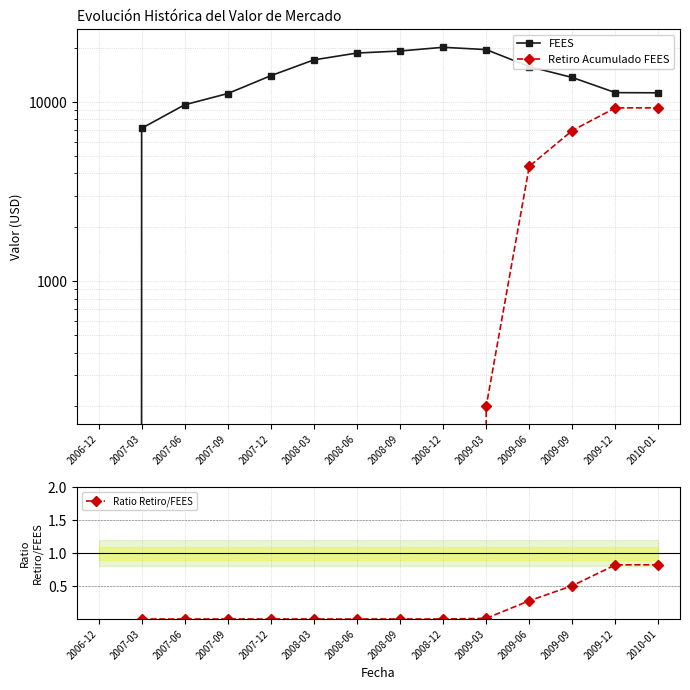

At which label does Ratio Retiro/FEES first exceed 0?

2009-03